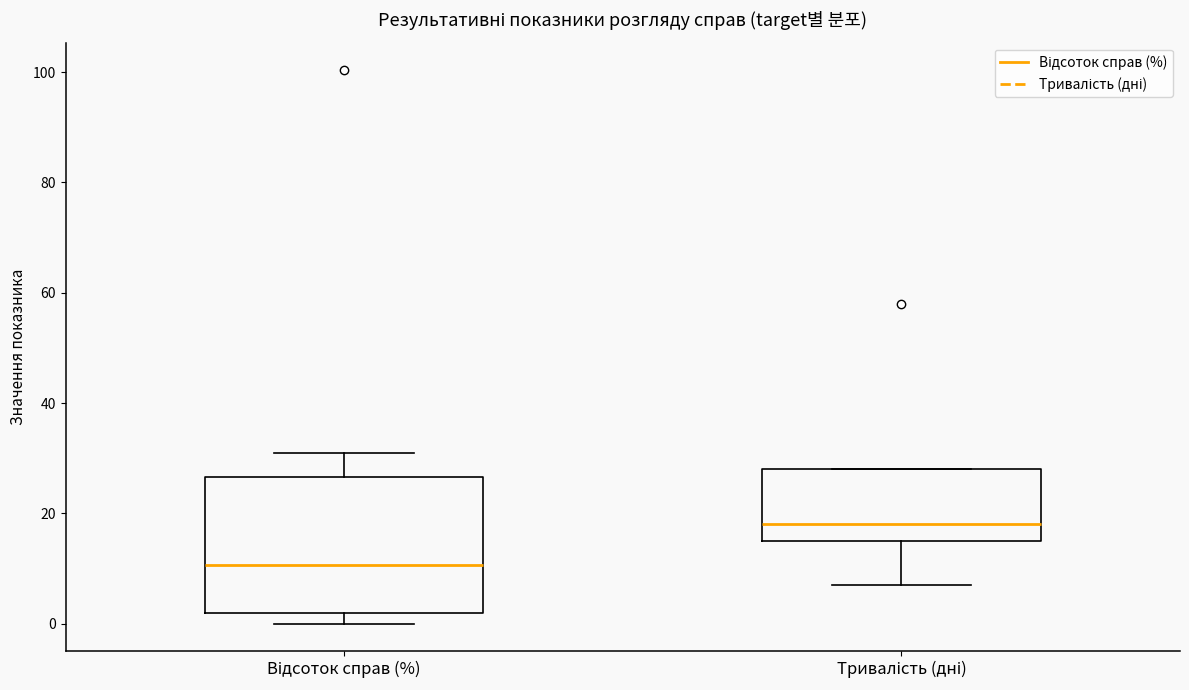

Where does the upper whisker of the box for Відсоток справ (%) end on the y-axis? The values are not printed on the chart, so give them approximately, as read against the axis.

32